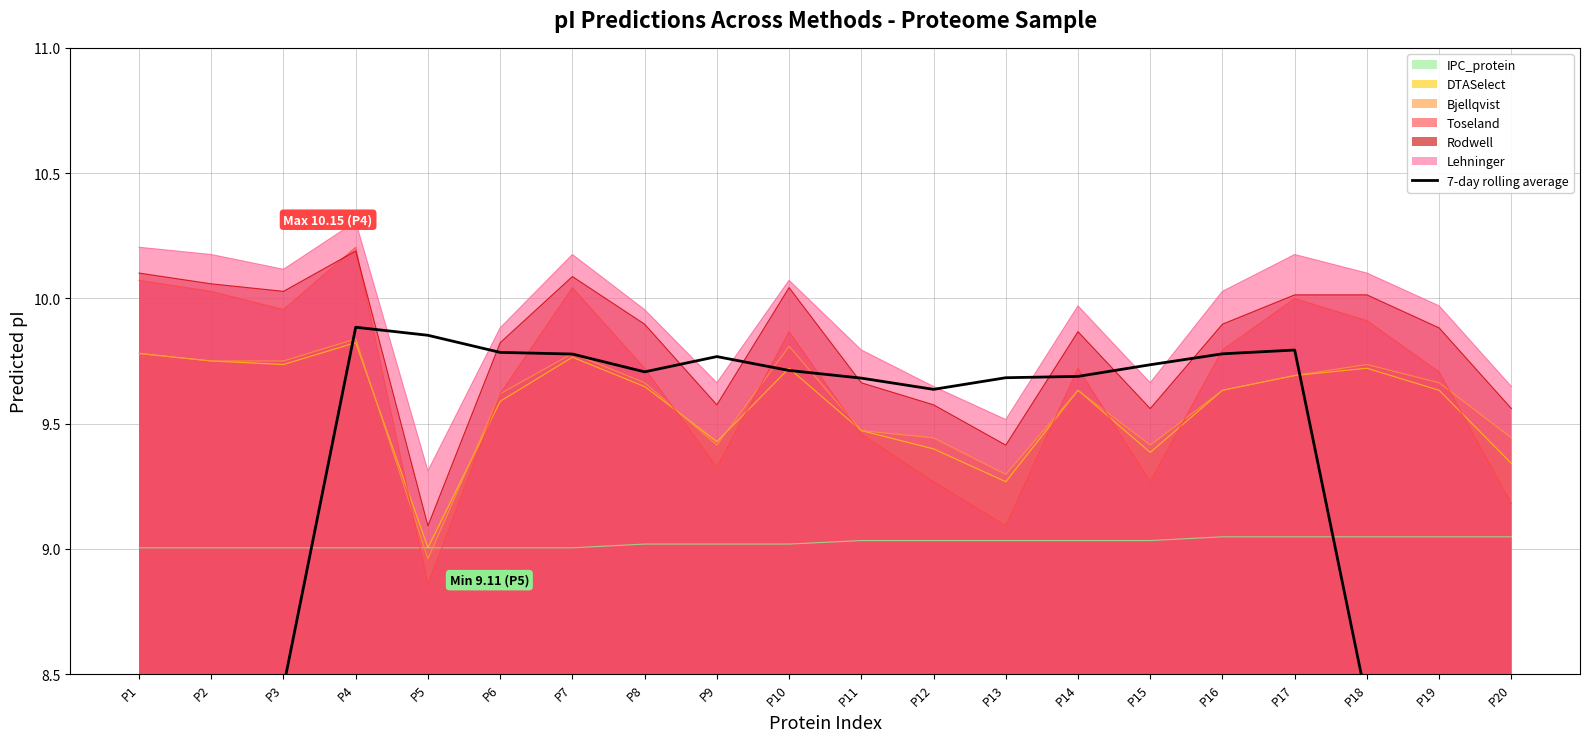

At which label does Lehninger reach its minimum?

P5